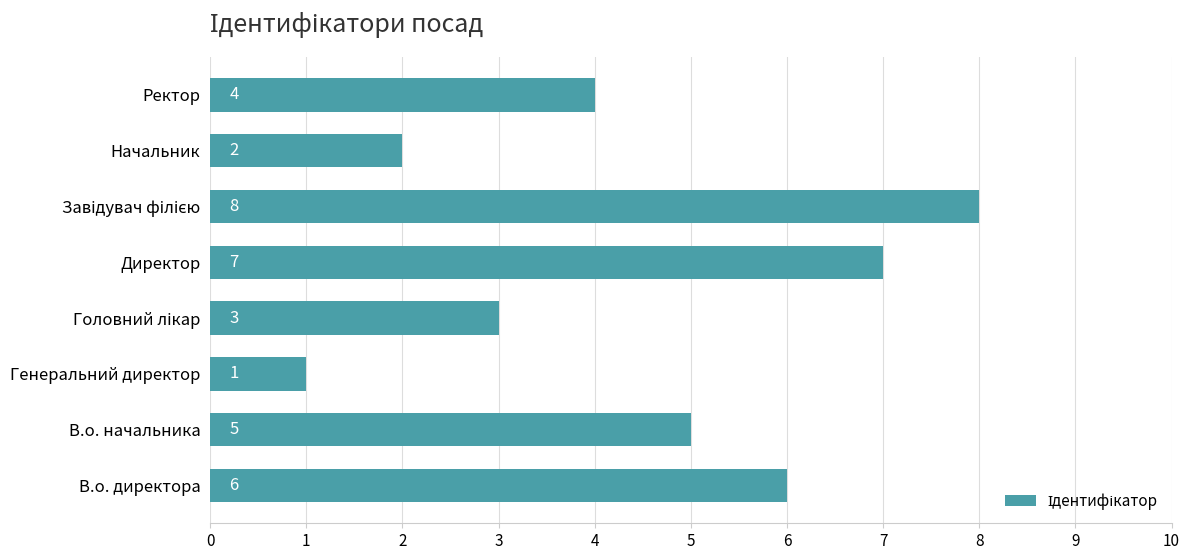

What is the maximum value shown in the chart?

8